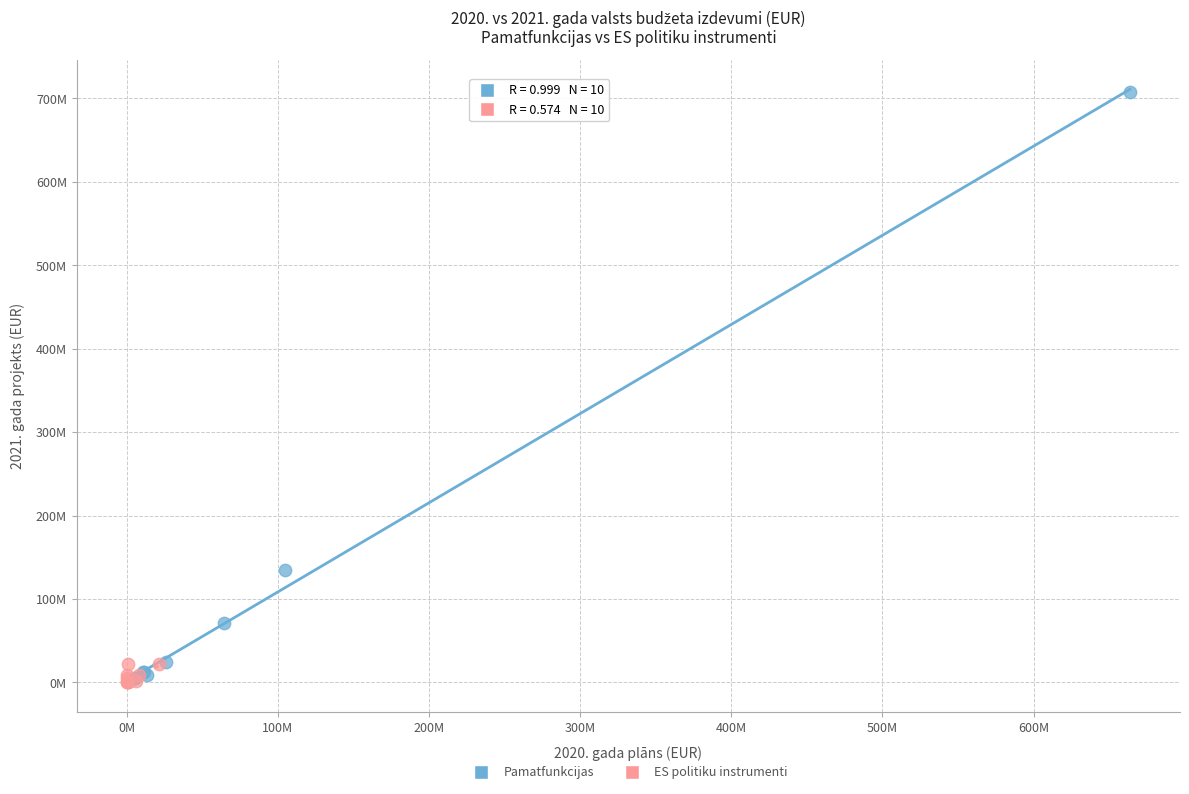

What are all the series names shown in the legend?

Pamatfunkcijas, ES politiku instrumenti